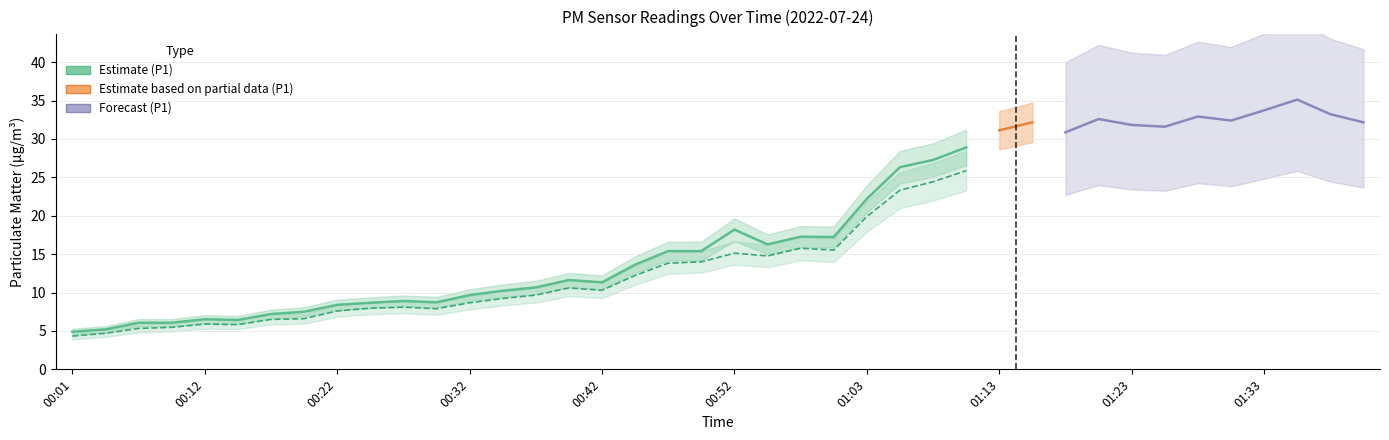

Where does the P1 series first go above 16?

00:52